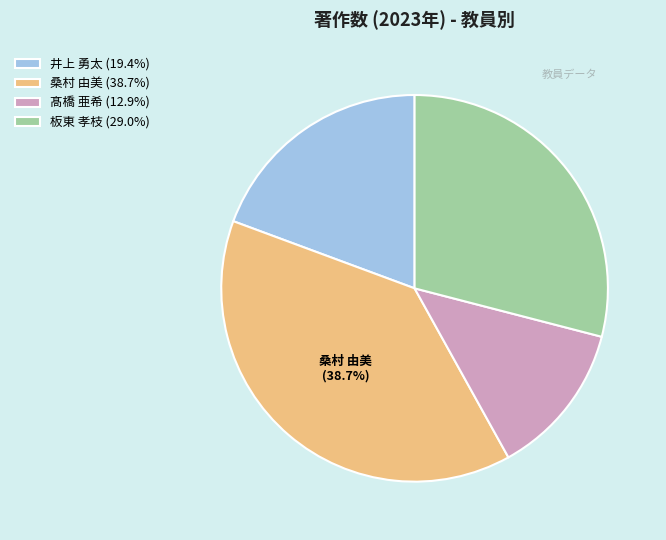

Combined, do 井上 勇太 (19.4%) and 桑村 由美 (38.7%) account for over 50%?

Yes